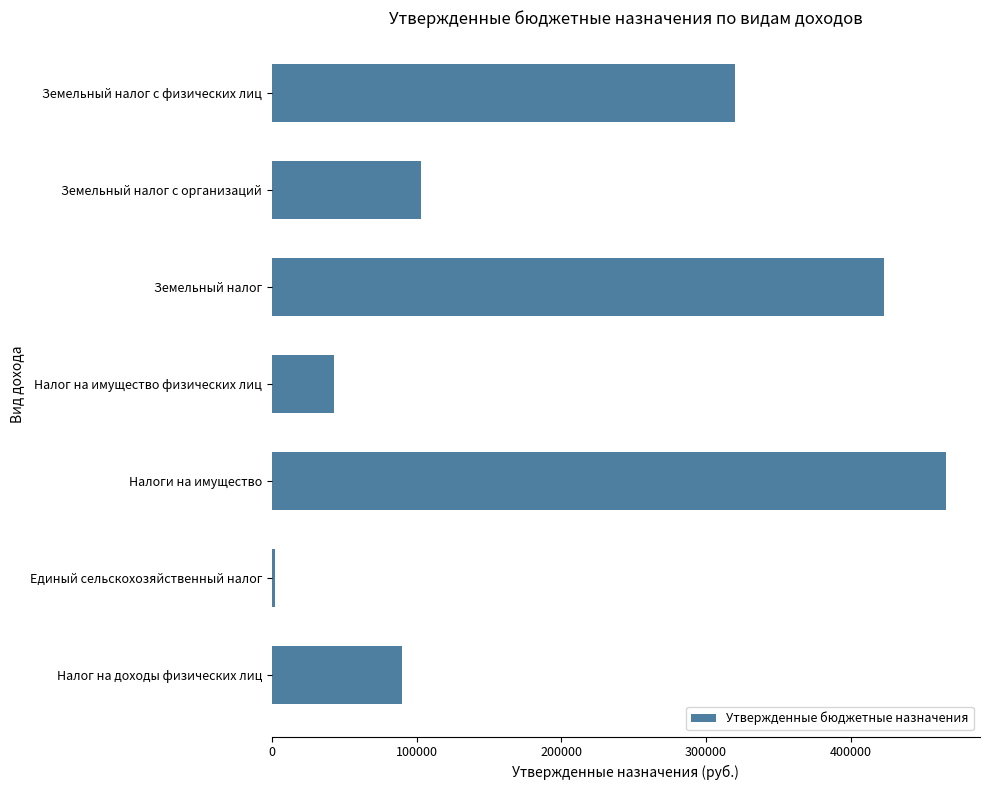

Rank the categories by value from highest to lowest.

Налоги на имущество, Земельный налог, Земельный налог с физических лиц, Земельный налог с организаций, Налог на доходы физических лиц, Налог на имущество физических лиц, Единый сельскохозяйственный налог